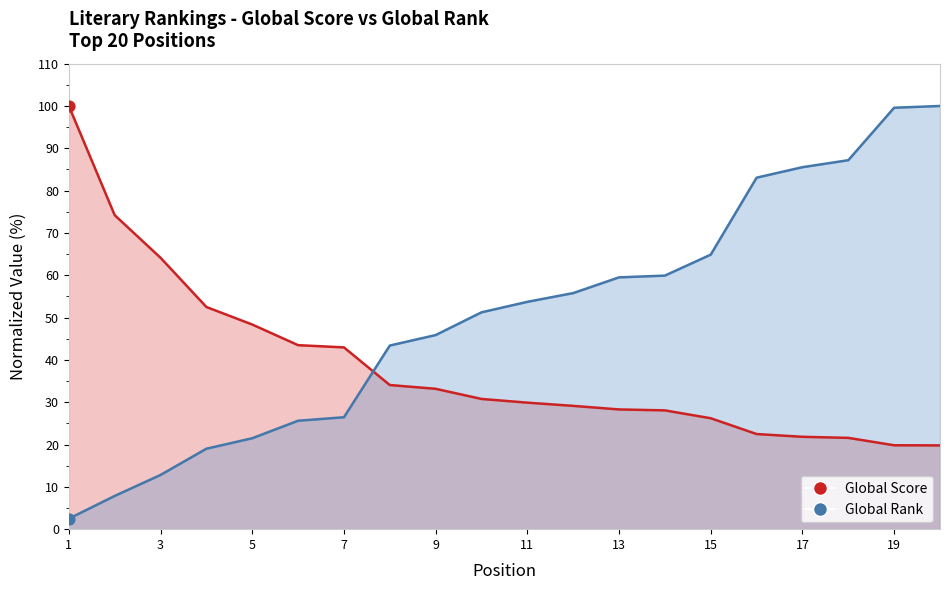

What are all the series names shown in the legend?

Global Score, Global Rank